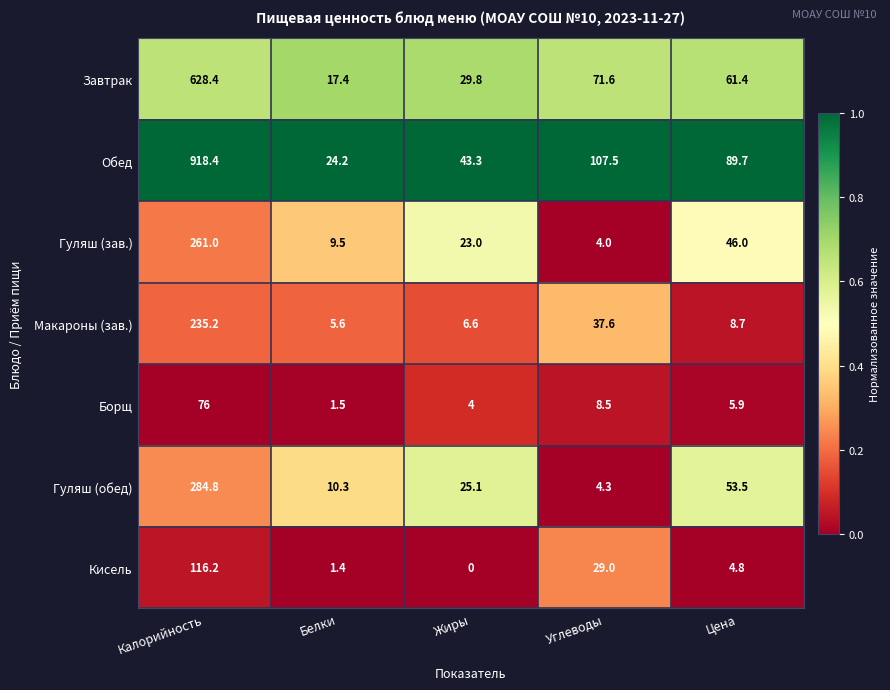

The value of Гуляш (зав.) at Калорийность is 116.1. True or false?

False